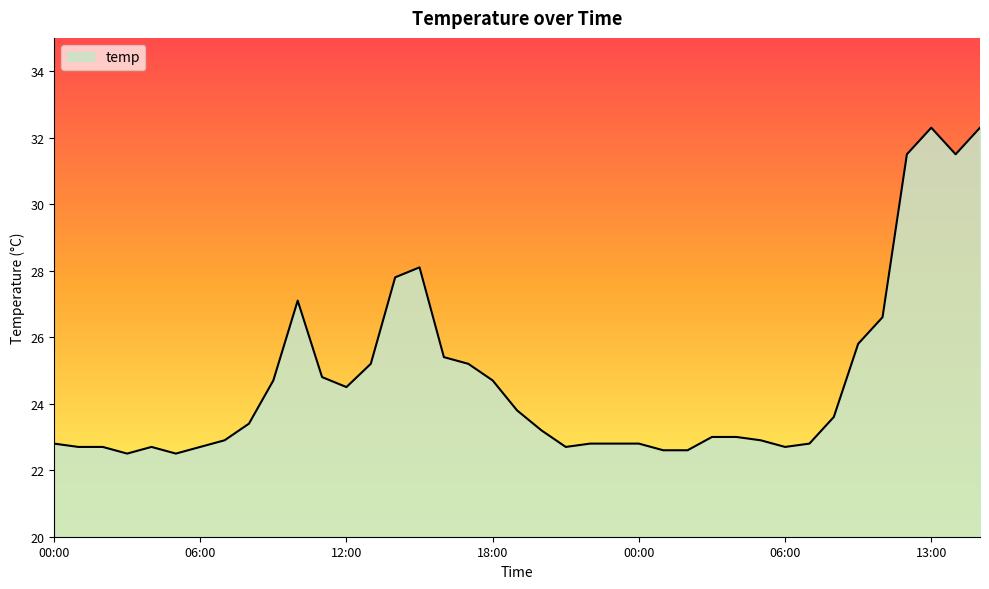

What is the difference between the maximum and minimum values?

9.8